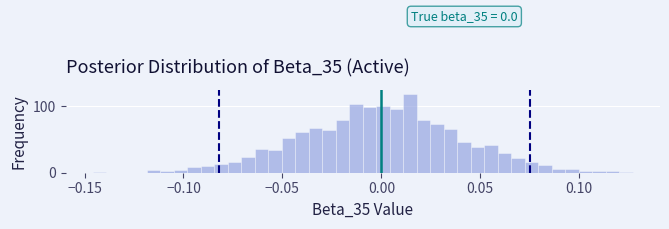

Read against the x-axis, roughly where is the centre of the tallest bar?

0.015